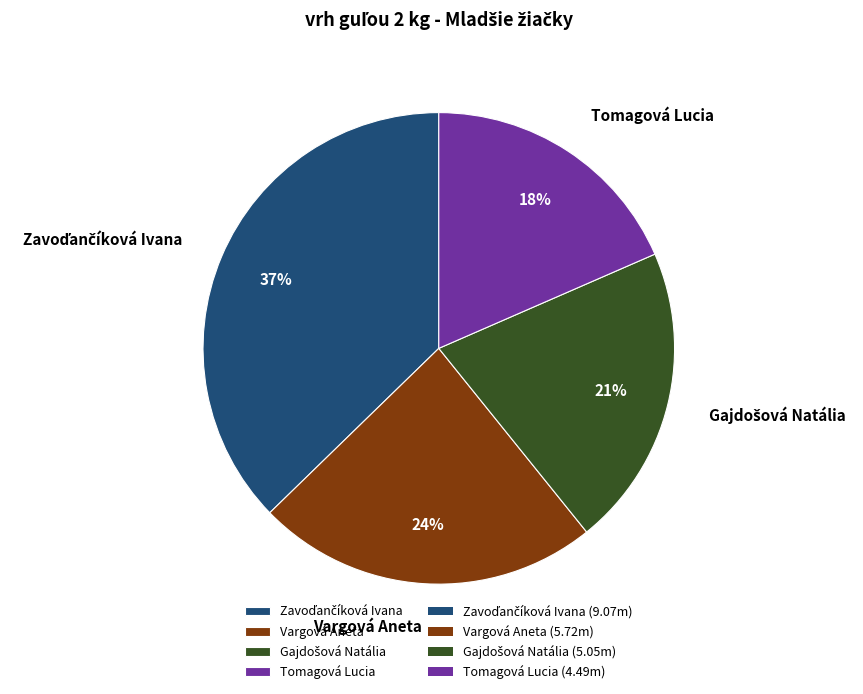

Between Vargová Aneta and Tomagová Lucia, which is larger?

Vargová Aneta